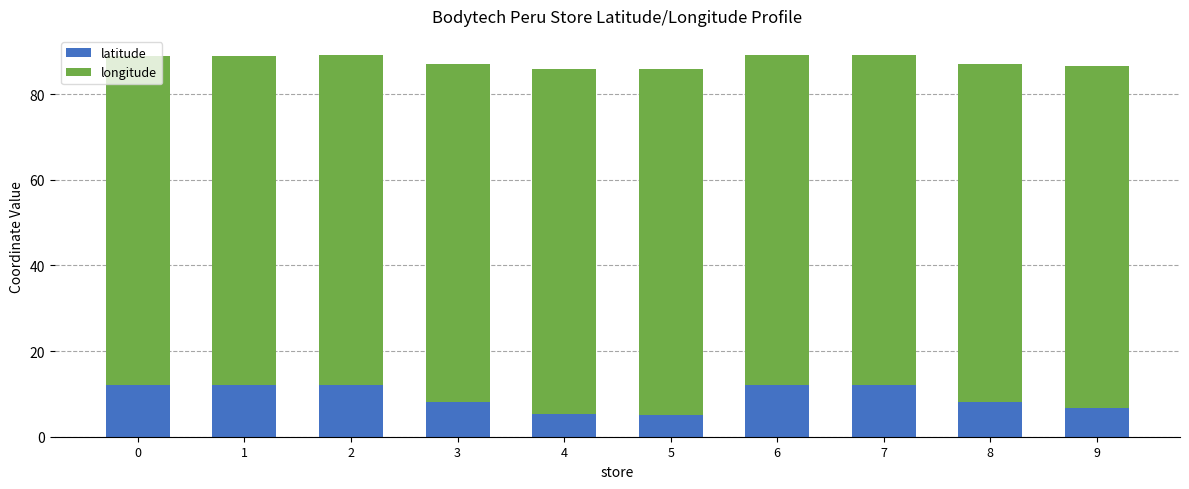

The value of latitude at 5 is 9.1. True or false?

False